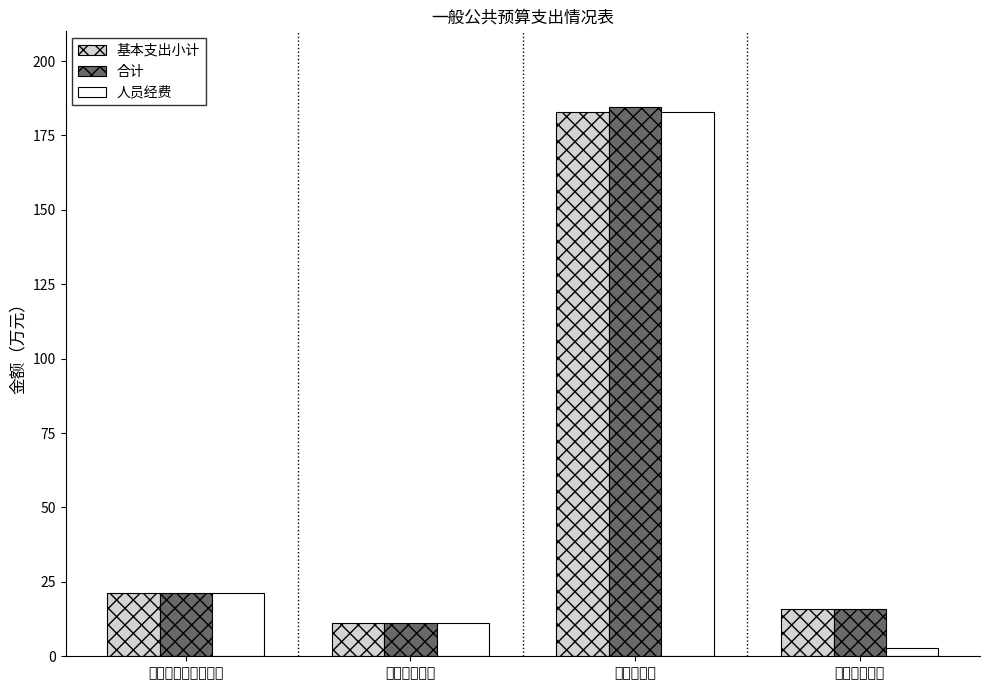

What position from the right is 农林水支出?

2